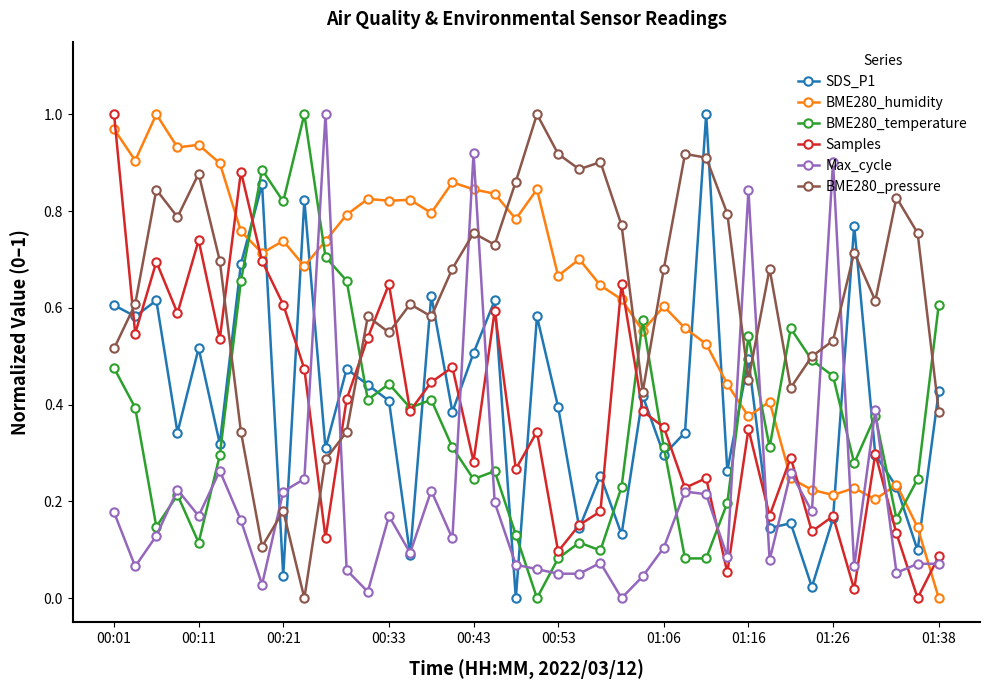

True or false: BME280_humidity and BME280_pressure cross at least once.

True